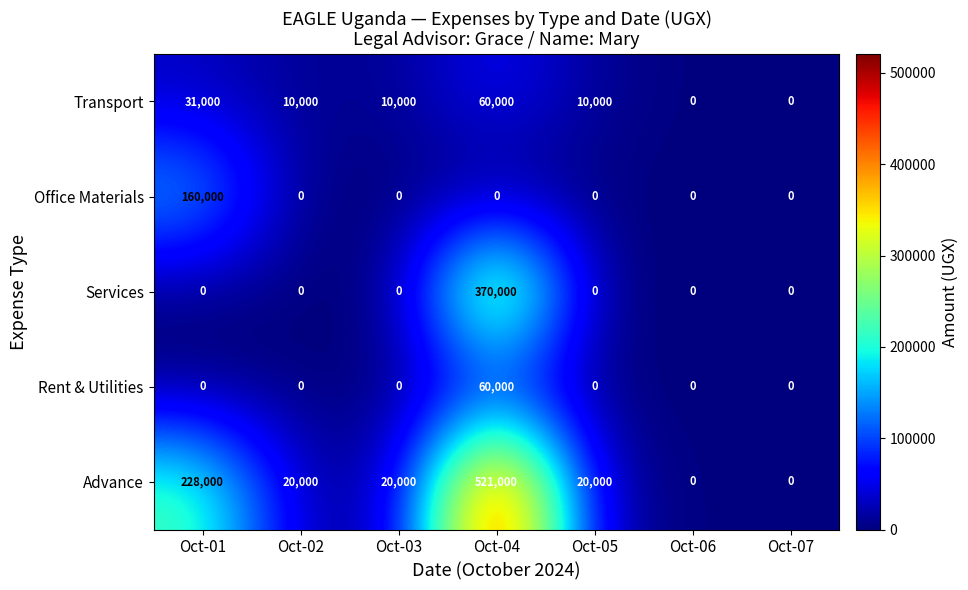

Which series has the largest range (max minus min)?

Advance